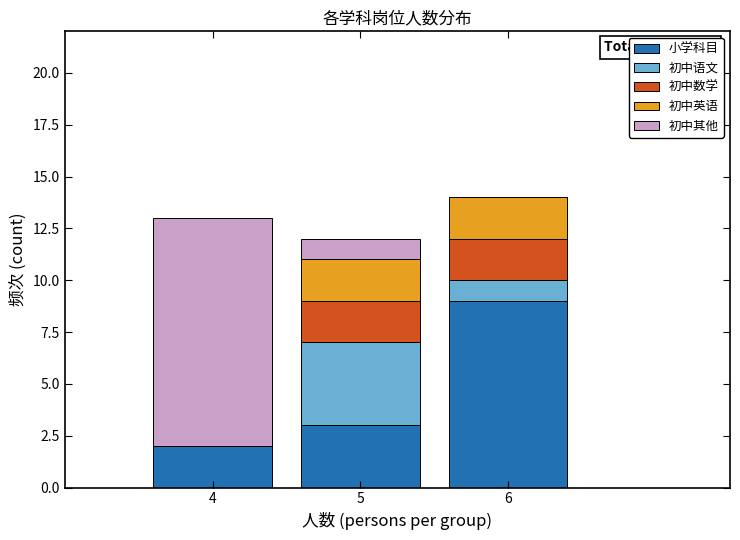

Which range on the x-axis has the tallest stacked bar (by total height)?

5.5 to 6.5